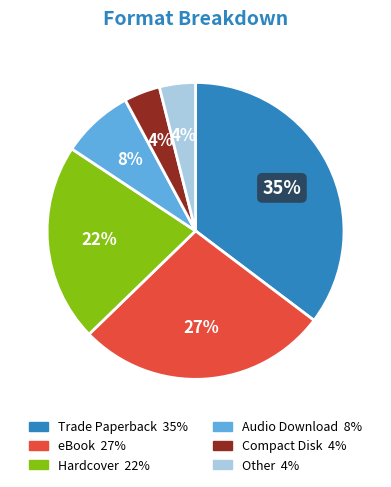

The Hardcover slice represents 22% of the pie. True or false?

True